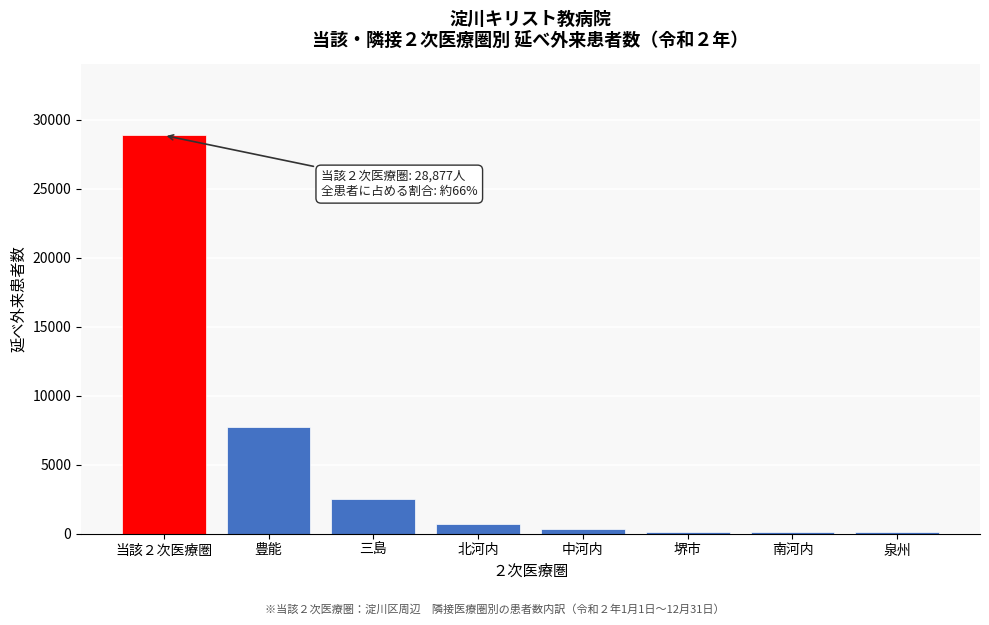

What is the sum of all values?

40473